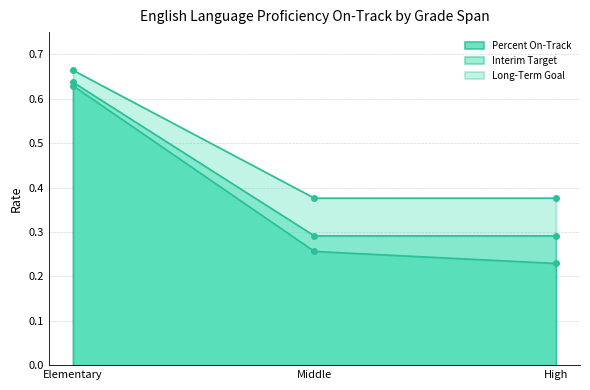

The Long-Term Goal series shows 0.2 at Elementary. True or false?

False